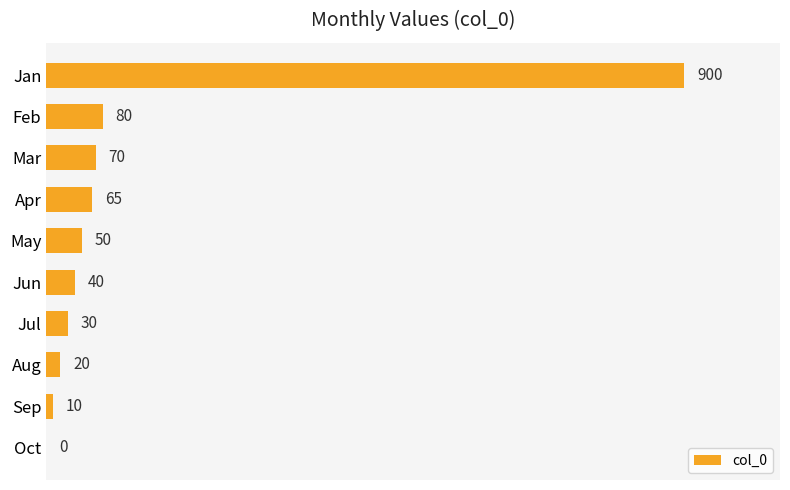

Between Sep and Apr, which is larger?

Apr